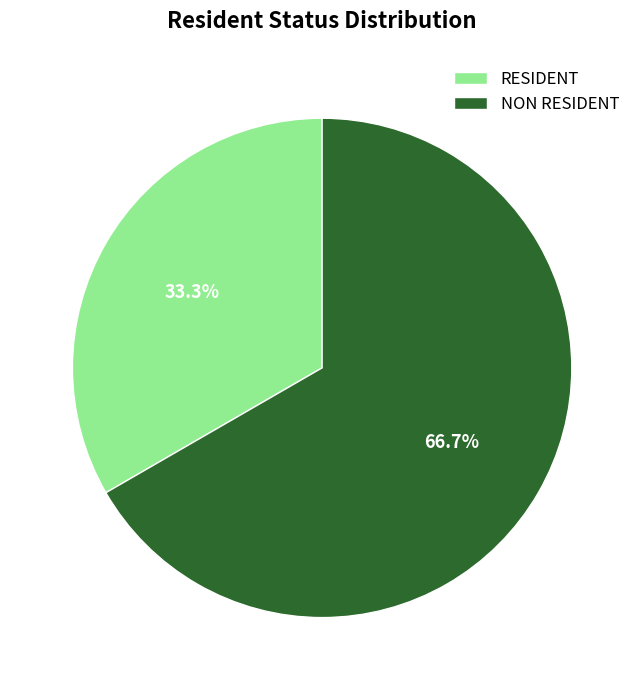

Count the number of slices in the pie.

2